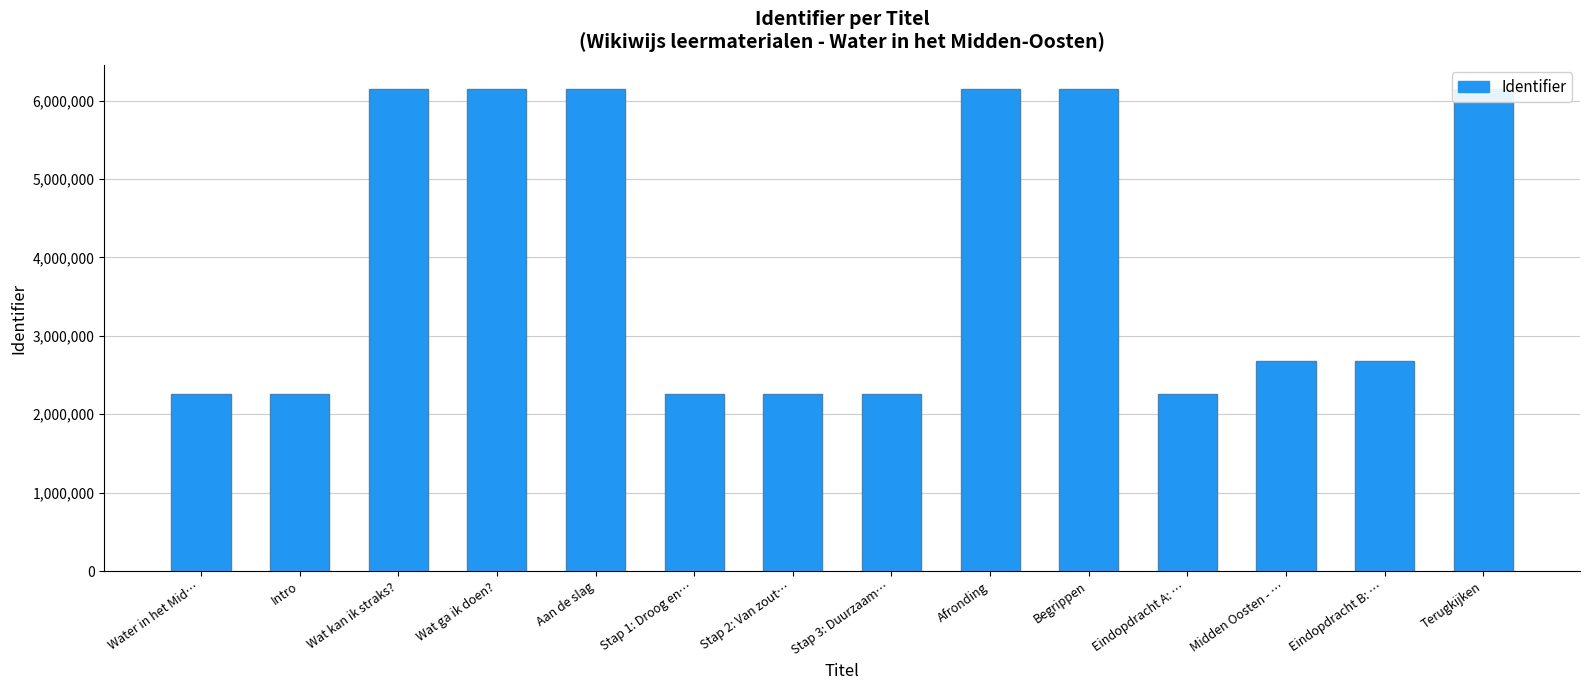

Reading right to left, what are all the values shown in this chart?

Terugkijken=6147980	Eindopdracht B: …=2677072	Midden Oosten - …=2677074	Eindopdracht A: …=2252780	Begrippen=6147977	Afronding=6147976	Stap 3: Duurzaam…=2252778	Stap 2: Van zout…=2252774	Stap 1: Droog en…=2252770	Aan de slag=6147972	Wat ga ik doen?=6147971	Wat kan ik straks?=6147969	Intro=2252763	Water in het Mid…=2252762